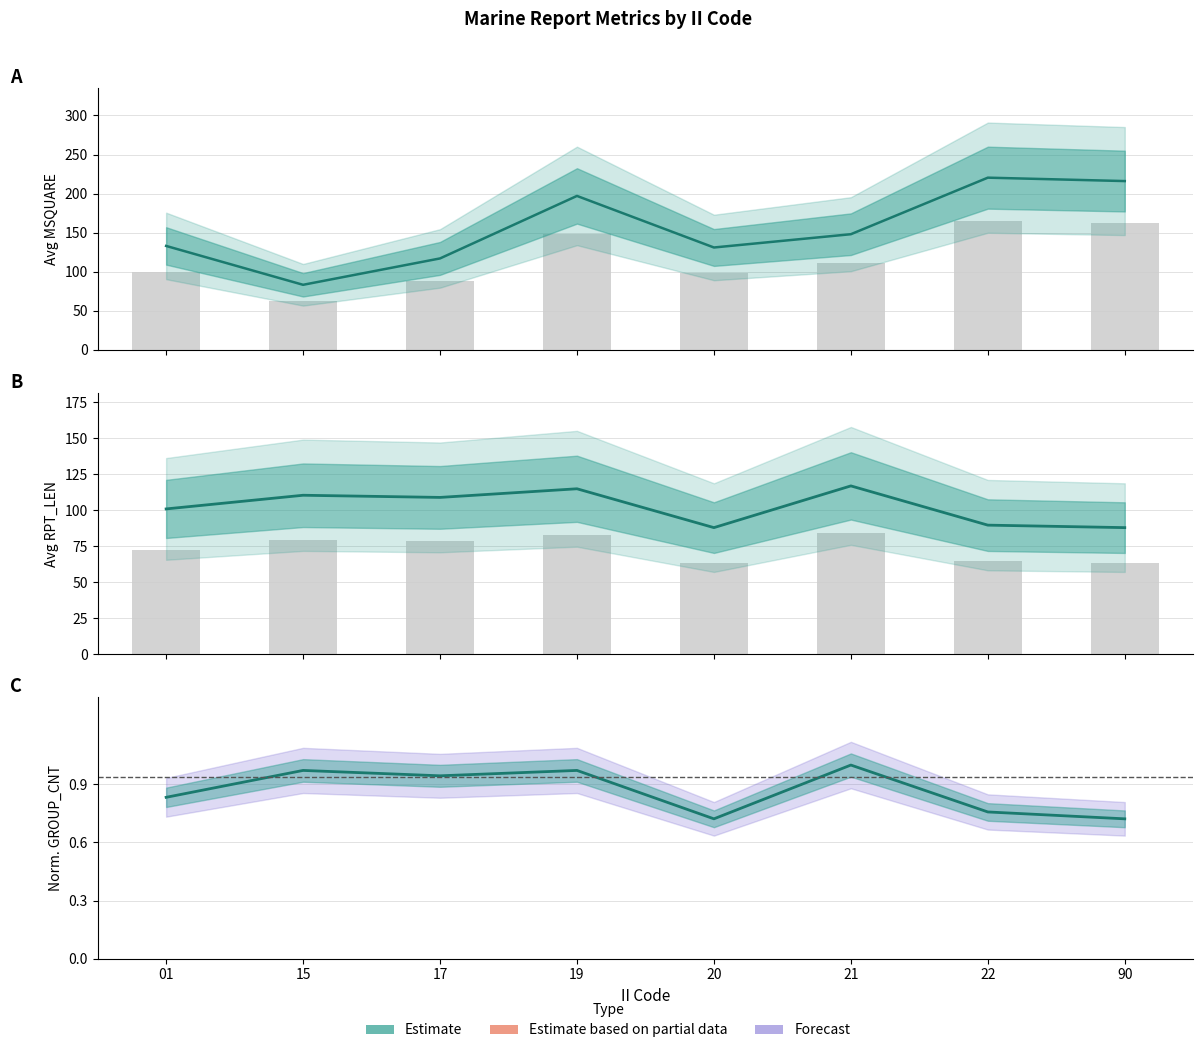

At 19, list the series in order from largest to smallest.

Avg MSQUARE, Avg RPT_LEN, Observed, Avg GROUP_CNT (norm)